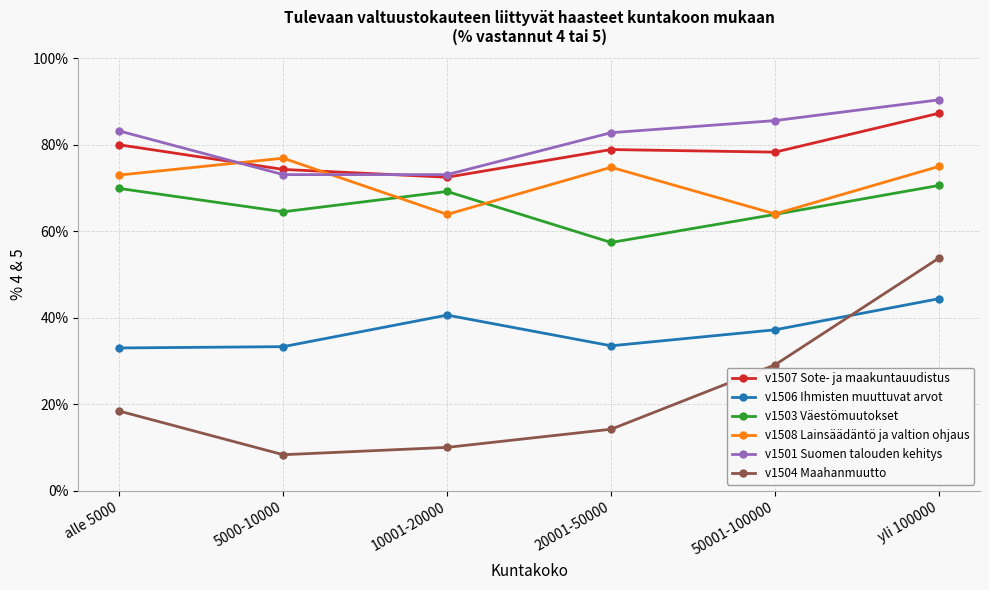

What is the value of the v1503 Väestömuutokset point at the 3rd from the left?

69.2